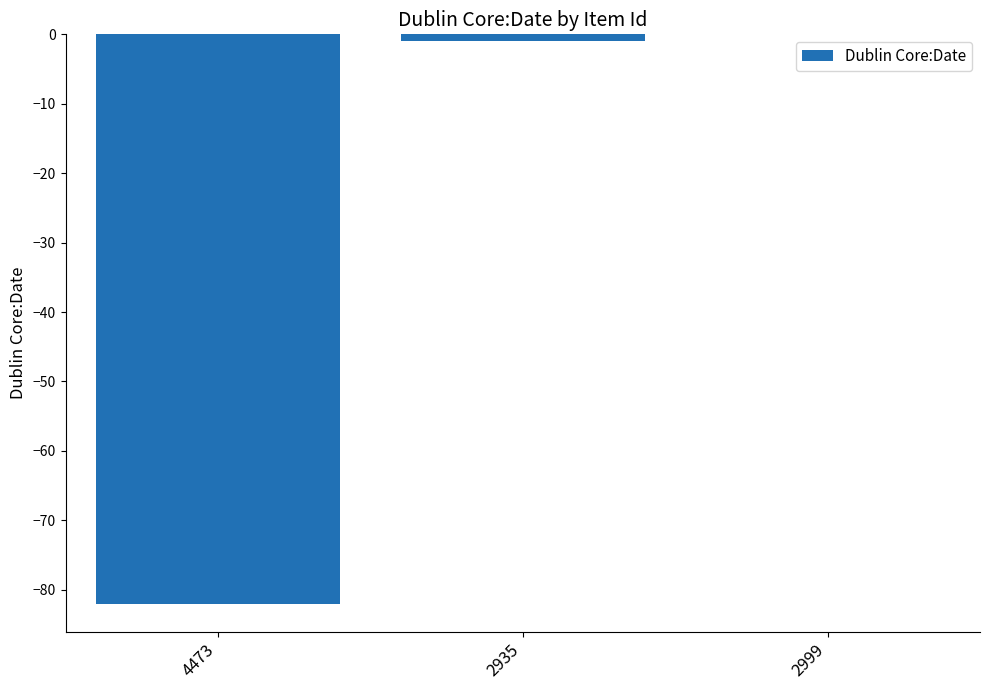

Which category has the highest value across all series?

2999